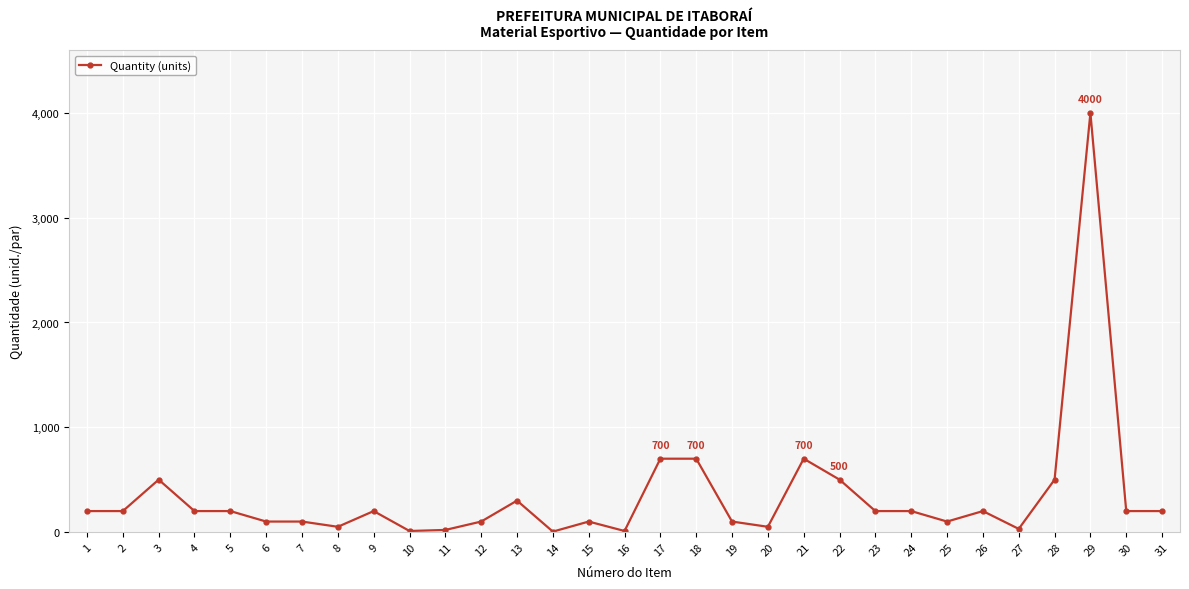

What is the change in value from 12 to 28?

+400